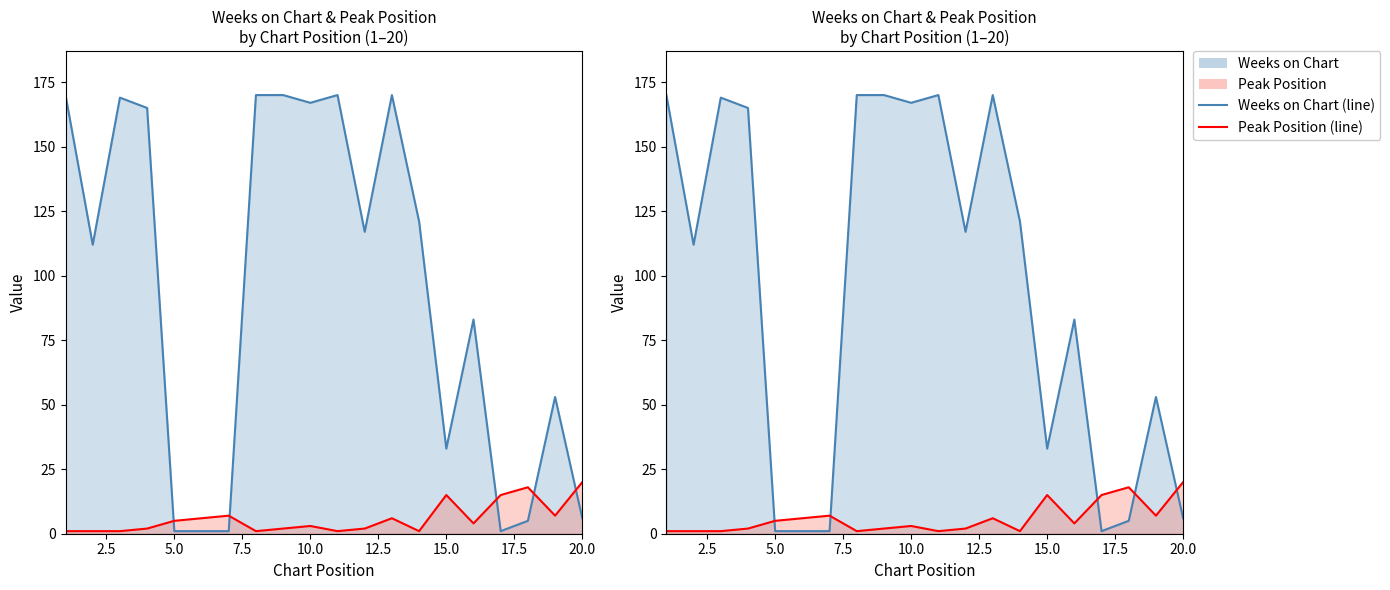

What are all the series names shown in the legend?

Weeks on Chart, Peak Position